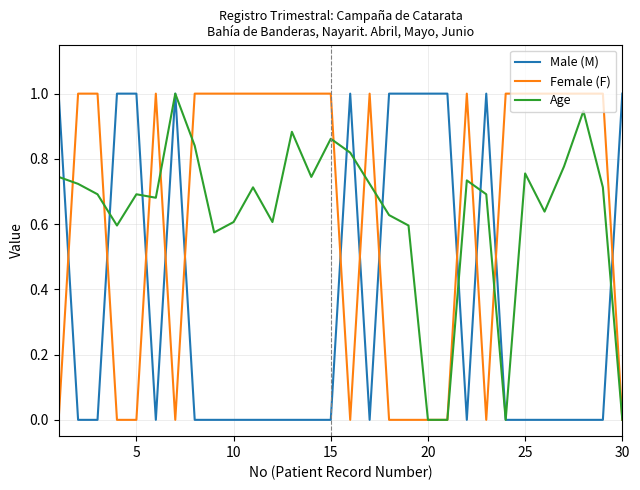

How many intersections are there between Male (M) and Female (F)?

12